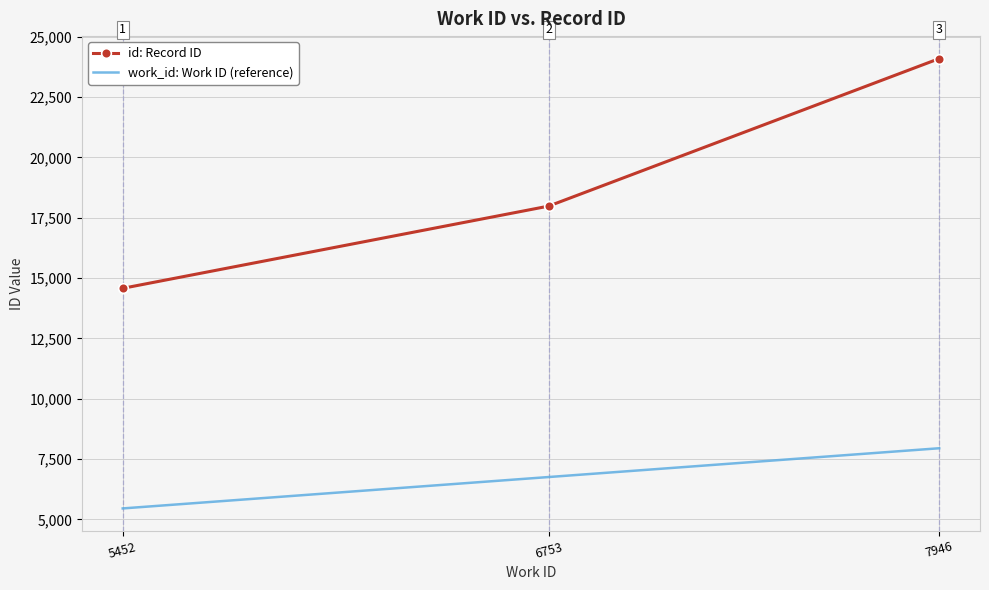

Reading left to right, list all the values displayed in this chart.

id: Record ID: 5452=14574	6753=17981	7946=24094
work_id: Work ID (reference): 5452=5452	6753=6753	7946=7946